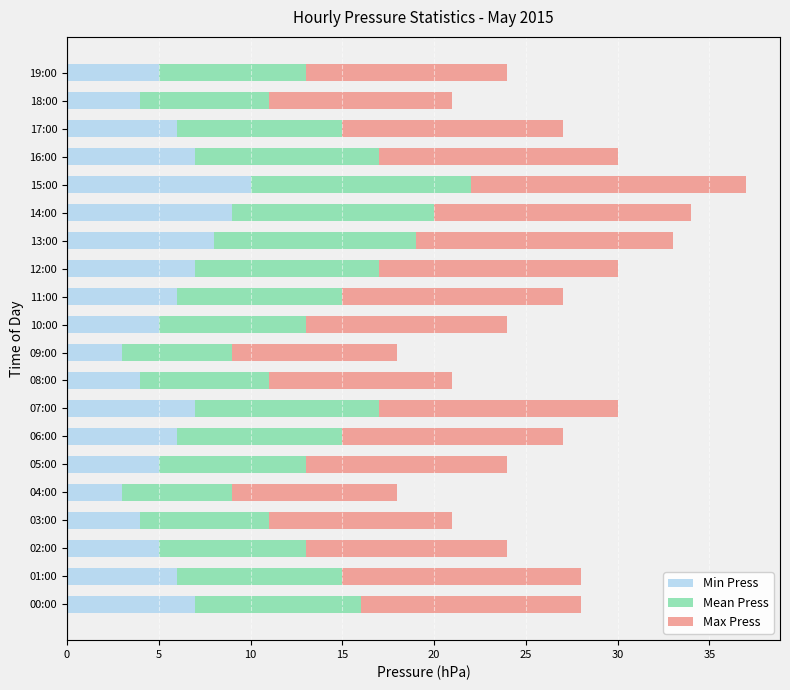

At which category is the sum across all series the highest?

15:00